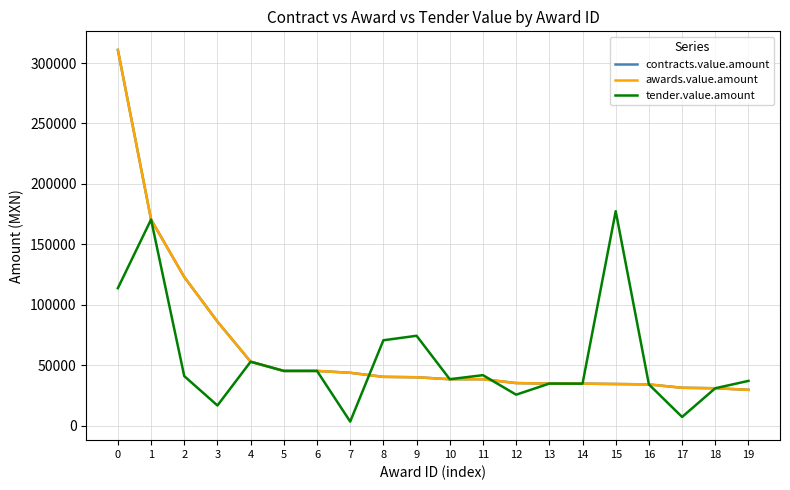

Does the chart display data point markers on the line(s)?

No